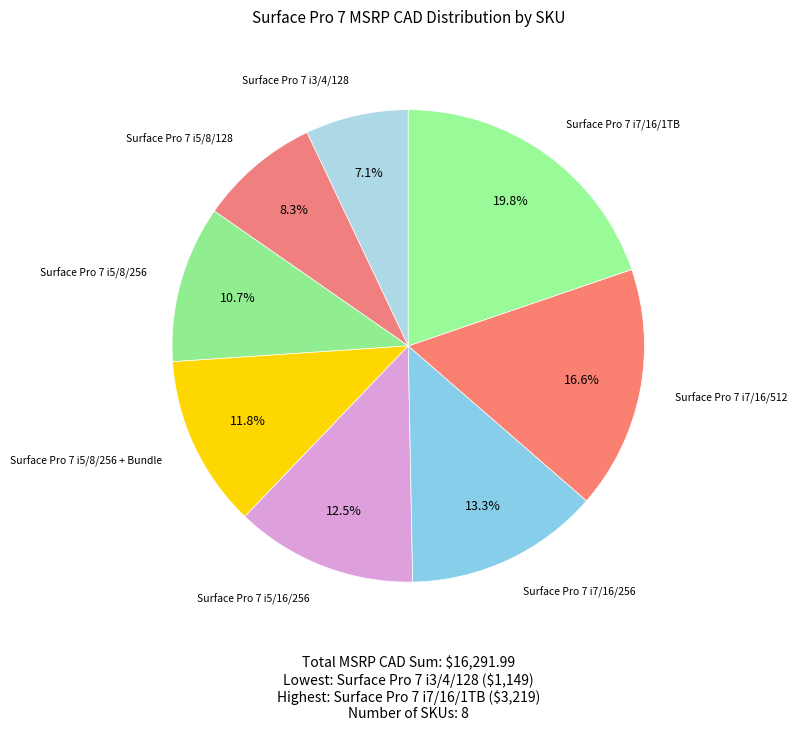

To the nearest percent, what percentage of the pie is Surface Pro 7 i7/16/512?

17%